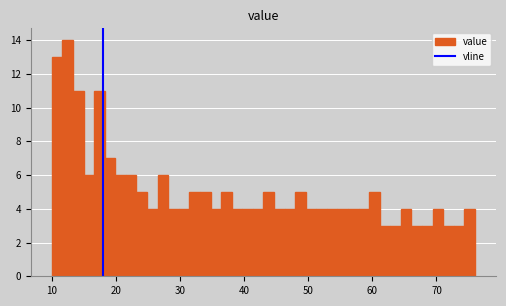

Read against the x-axis, roughly where is the centre of the tallest bar?

12